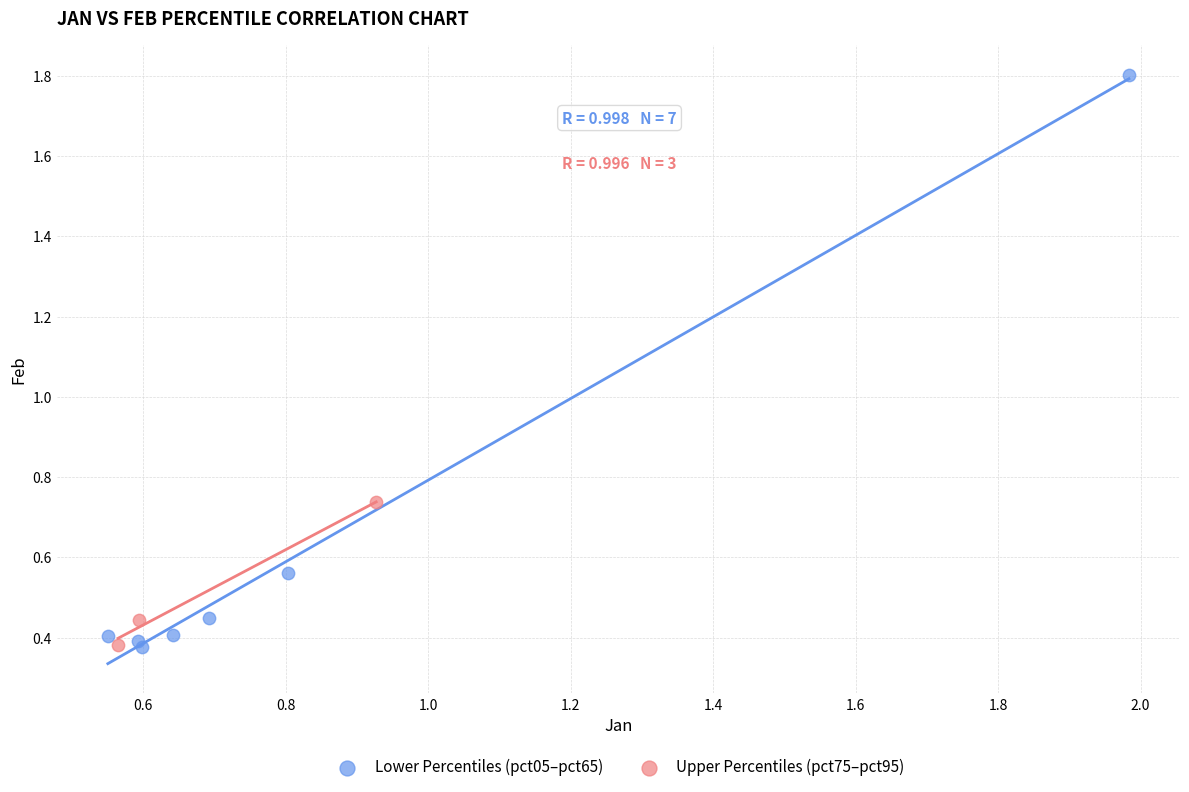

Which series contains the highest Y value?

Lower Percentiles (pct05–pct65)